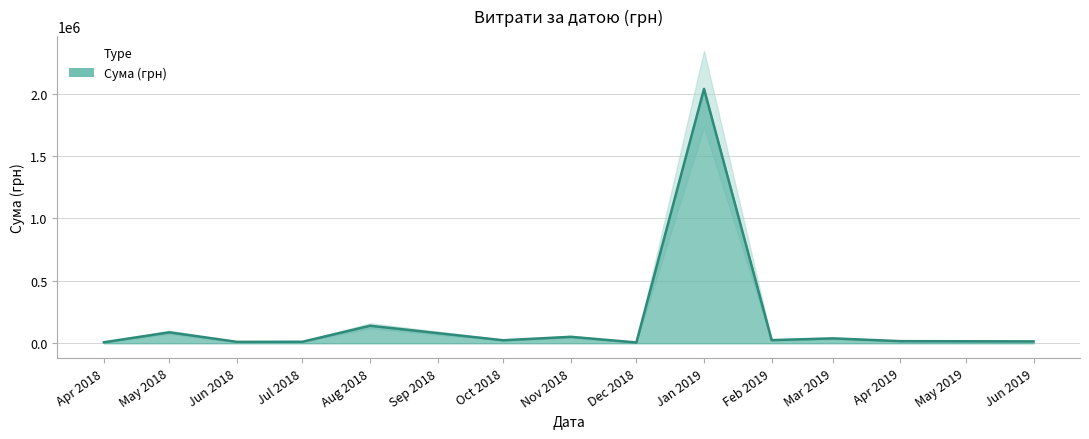

What is the difference between the maximum and second lowest values?

2012650.8